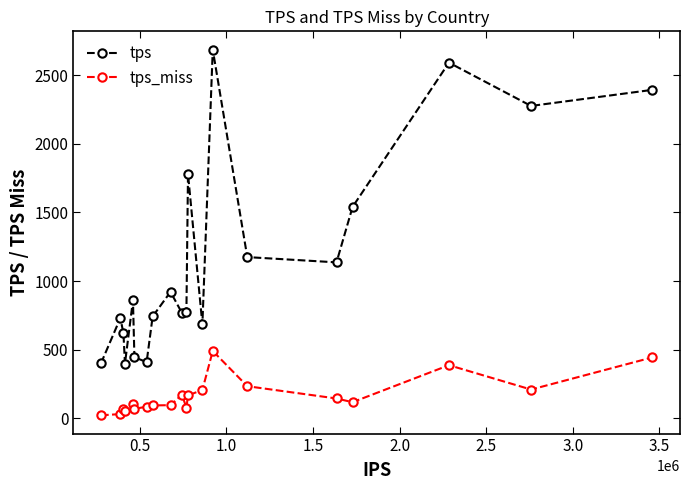

What is the value of the tps point at the 9th from the left?

920.9